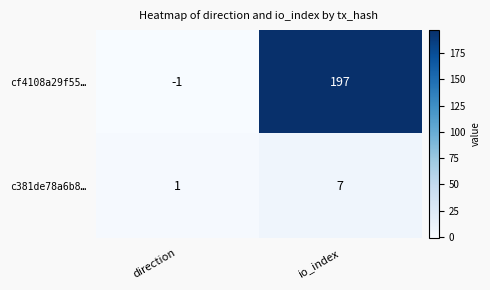

Where is cf4108a29f55… nearest to the value 98?

direction